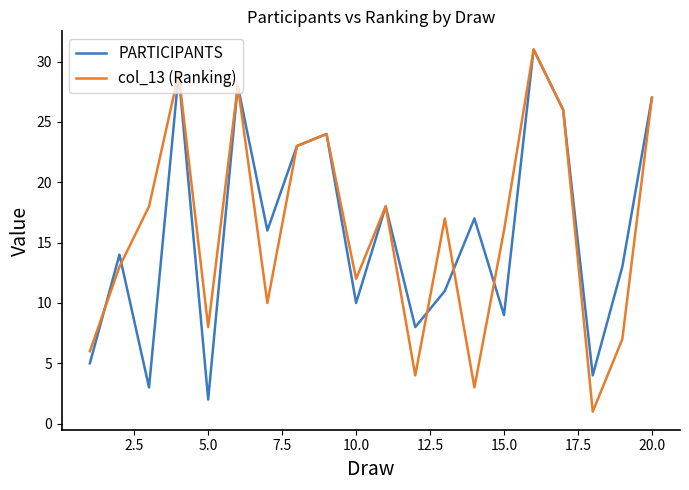

How many lines are shown in the chart?

2